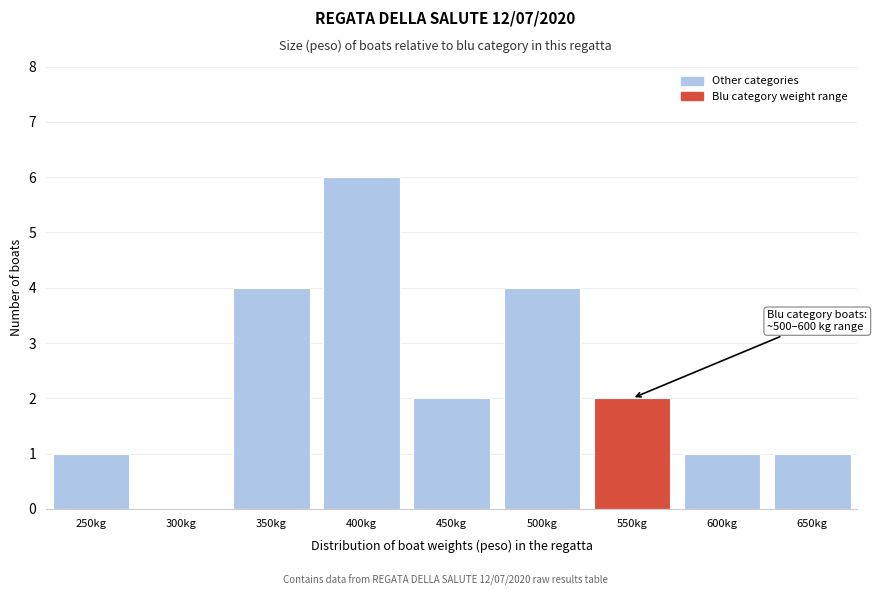

Reading left to right, extract all data points from this chart.

250kg=1	300kg=0	350kg=4	400kg=6	450kg=2	500kg=4	550kg=2	600kg=1	650kg=1